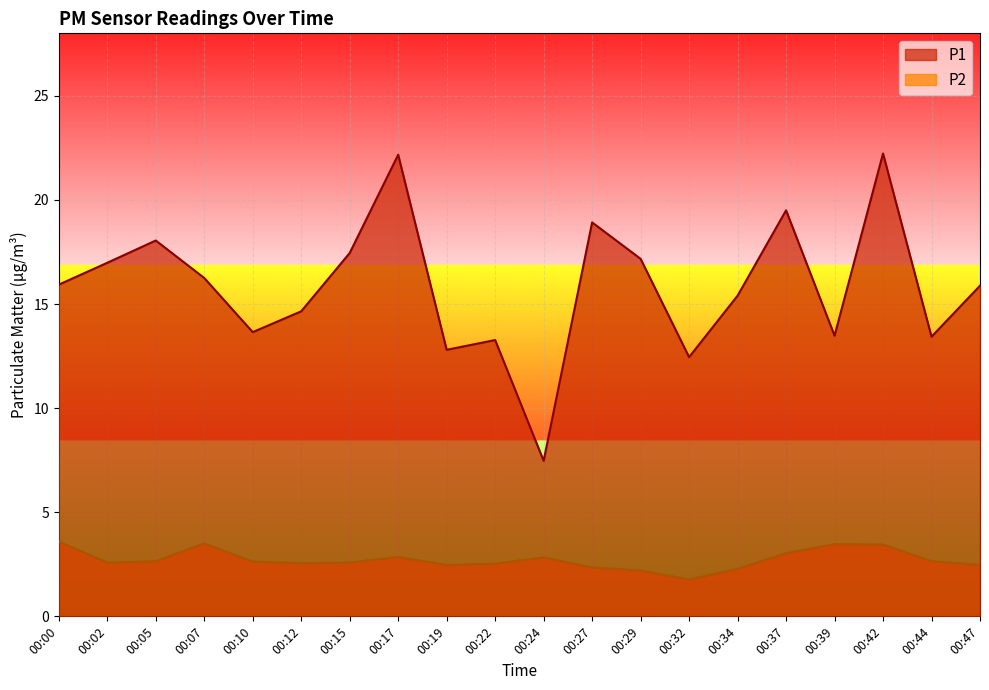

In P2, how many points are higher than both neighbors (excluding endpoints)?

4